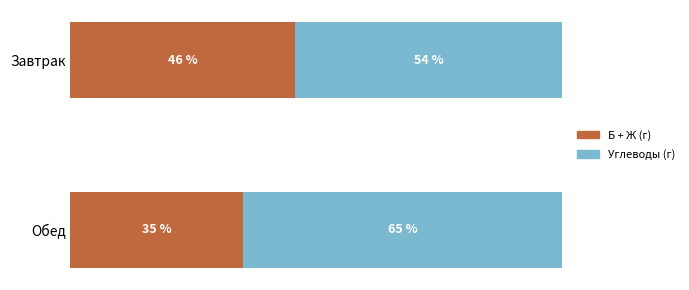

What are all the series names shown in the legend?

Б + Ж (г), Углеводы (г)